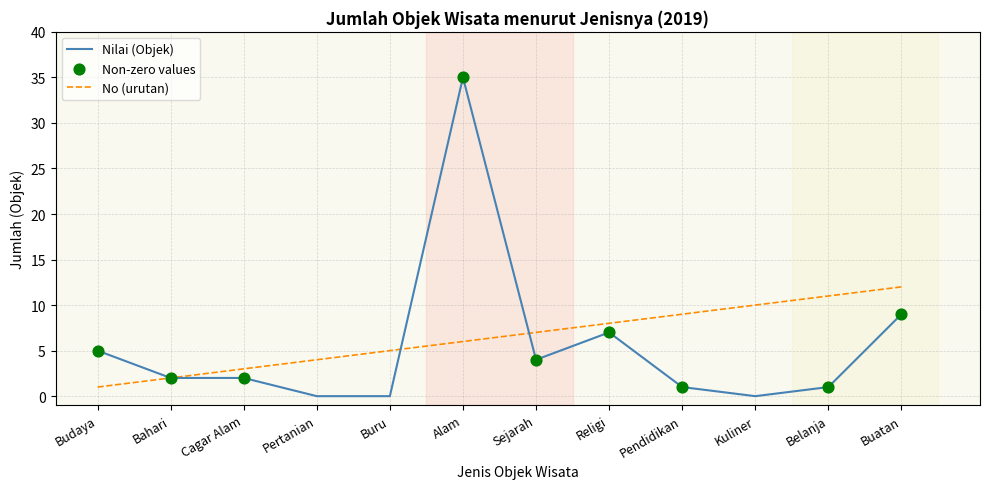

Is the value of Nilai (Objek) at Pendidikan greater than the value of No (urutan) at Pendidikan?

No